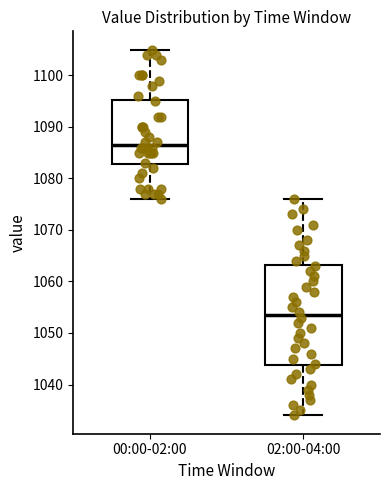

Where is the upper edge of the box for 02:00-04:00 on the y-axis? The values are not printed on the chart, so give them approximately, as read against the axis.

1063